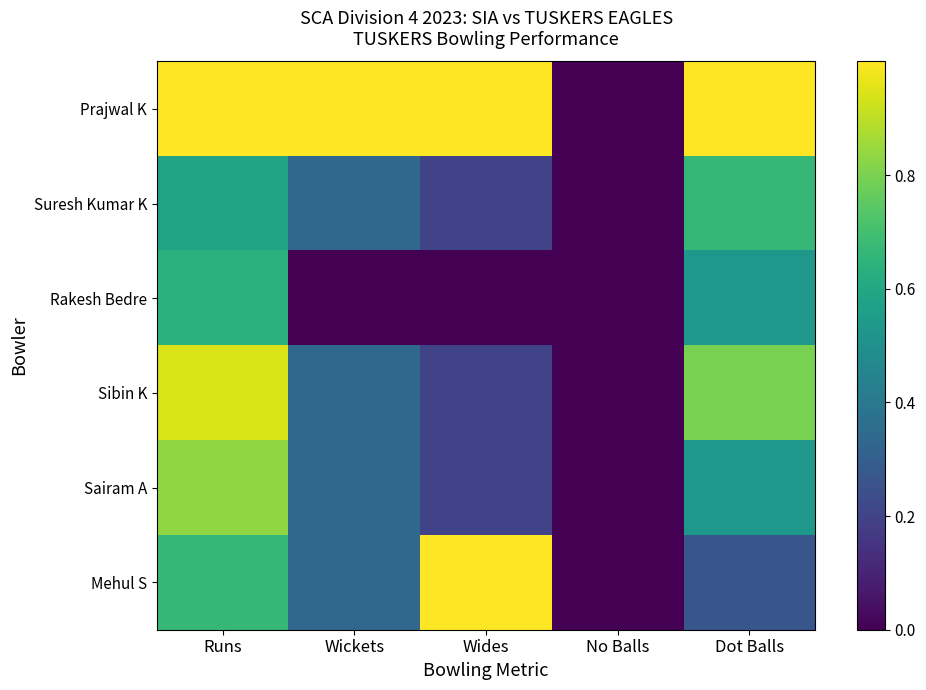

What is the greatest value displayed?

1.0